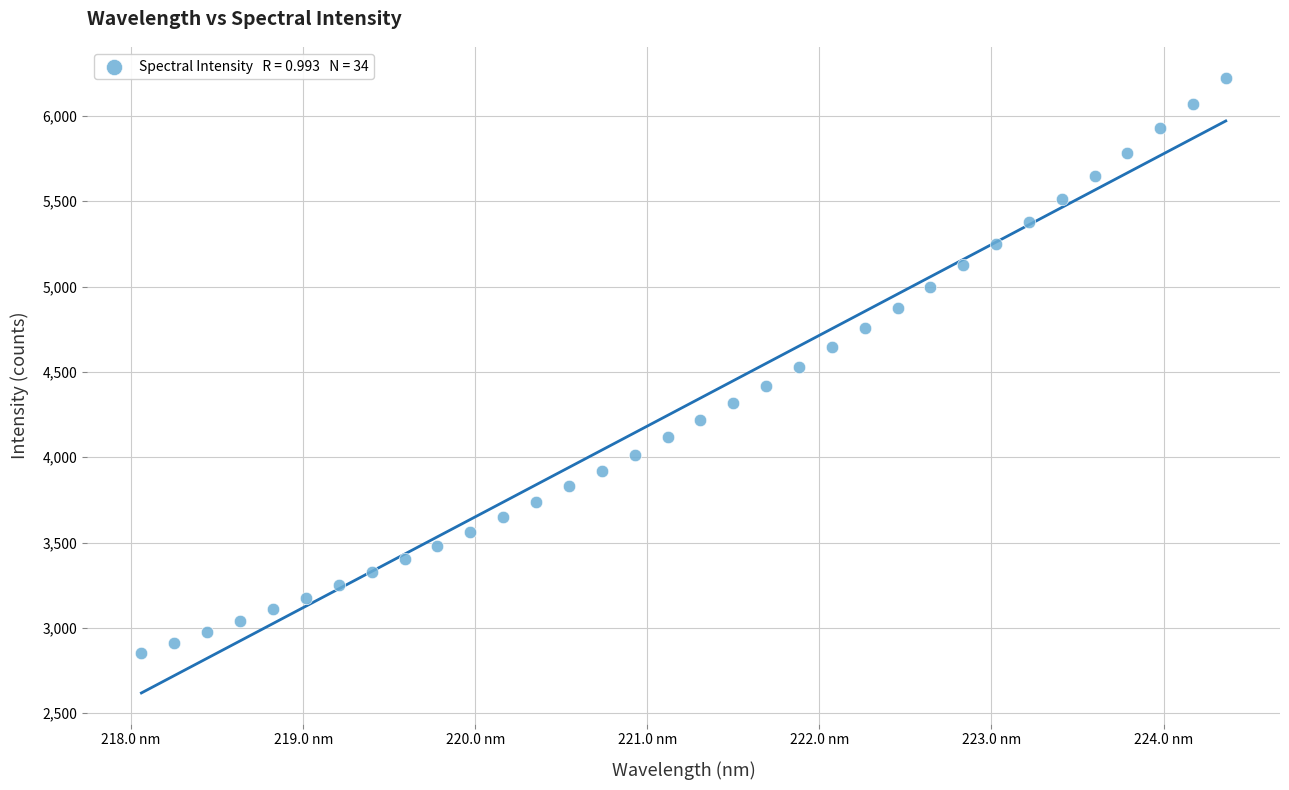

What is the range of Y values (max minus min)?

3369.8